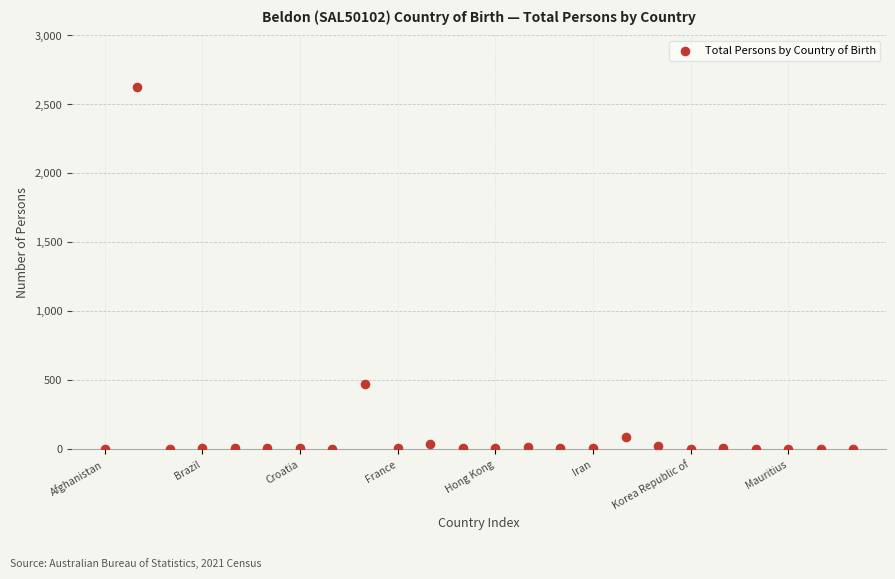

What Y value in the scatter plot is closest to 1315?

471